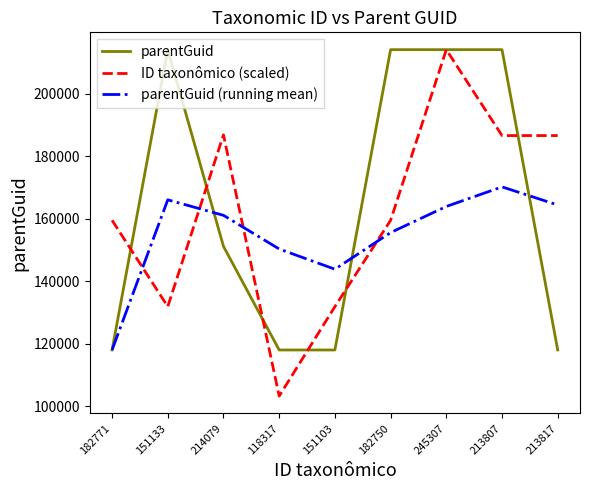

Is the value of ID taxonômico (scaled) at 214079 greater than the value of parentGuid (running mean) at 182750?

Yes